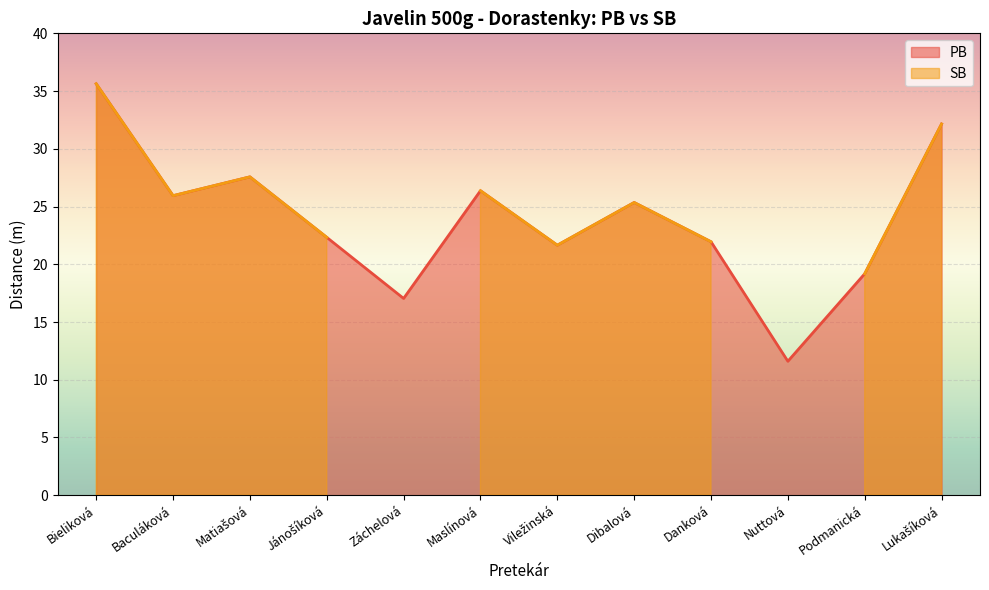

Approximately how many times larger is the value at Jánošíková compared to Dibalová?

0.9